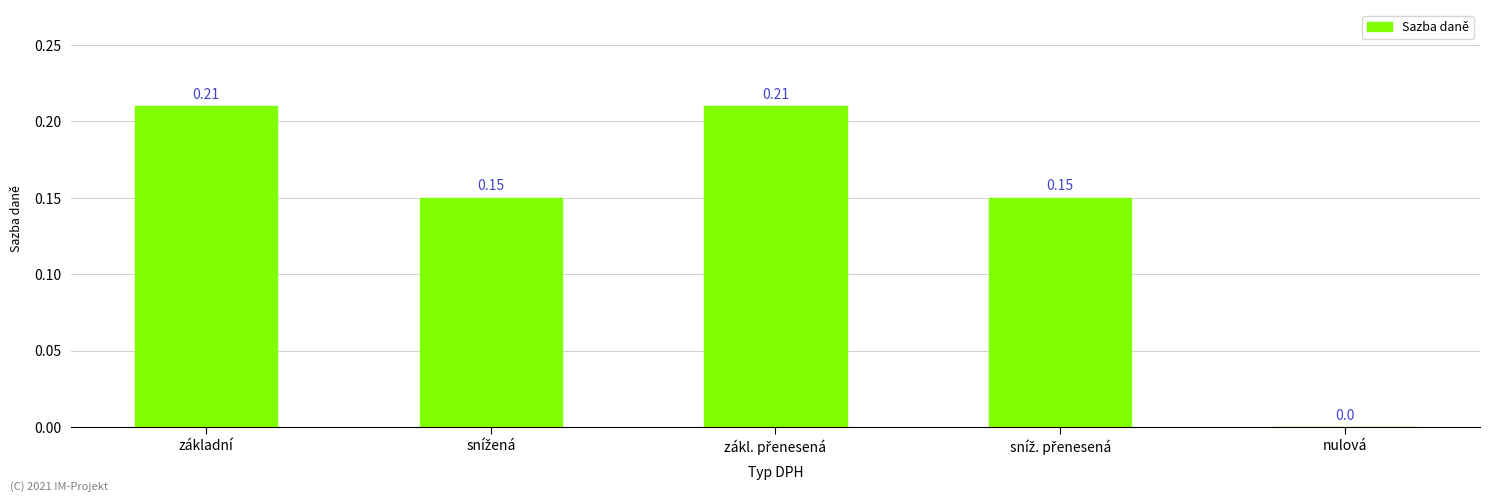

What is the sum of all values?

0.7